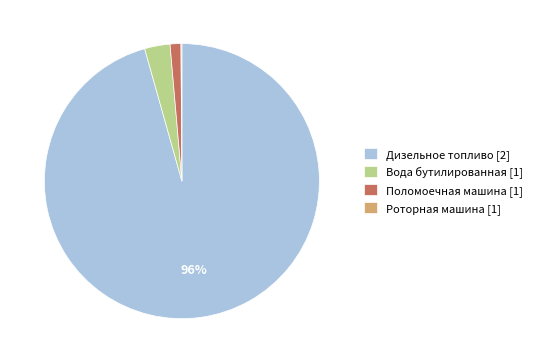

Which slice represents more than half of the pie?

Дизельное топливо [2]